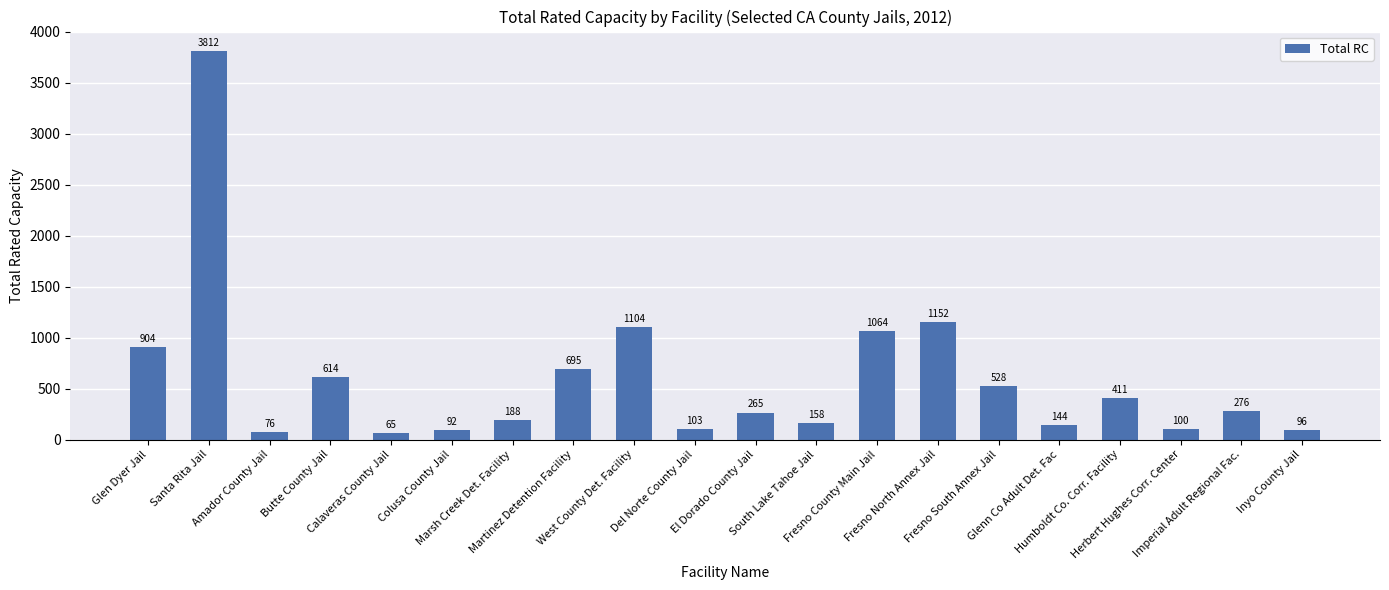

Rank the categories by value from lowest to highest.

Calaveras County Jail, Amador County Jail, Colusa County Jail, Inyo County Jail, Herbert Hughes Corr. Center, Del Norte County Jail, Glenn Co Adult Det. Fac, South Lake Tahoe Jail, Marsh Creek Det. Facility, El Dorado County Jail, Imperial Adult Regional Fac., Humboldt Co. Corr. Facility, Fresno South Annex Jail, Butte County Jail, Martinez Detention Facility, Glen Dyer Jail, Fresno County Main Jail, West County Det. Facility, Fresno North Annex Jail, Santa Rita Jail